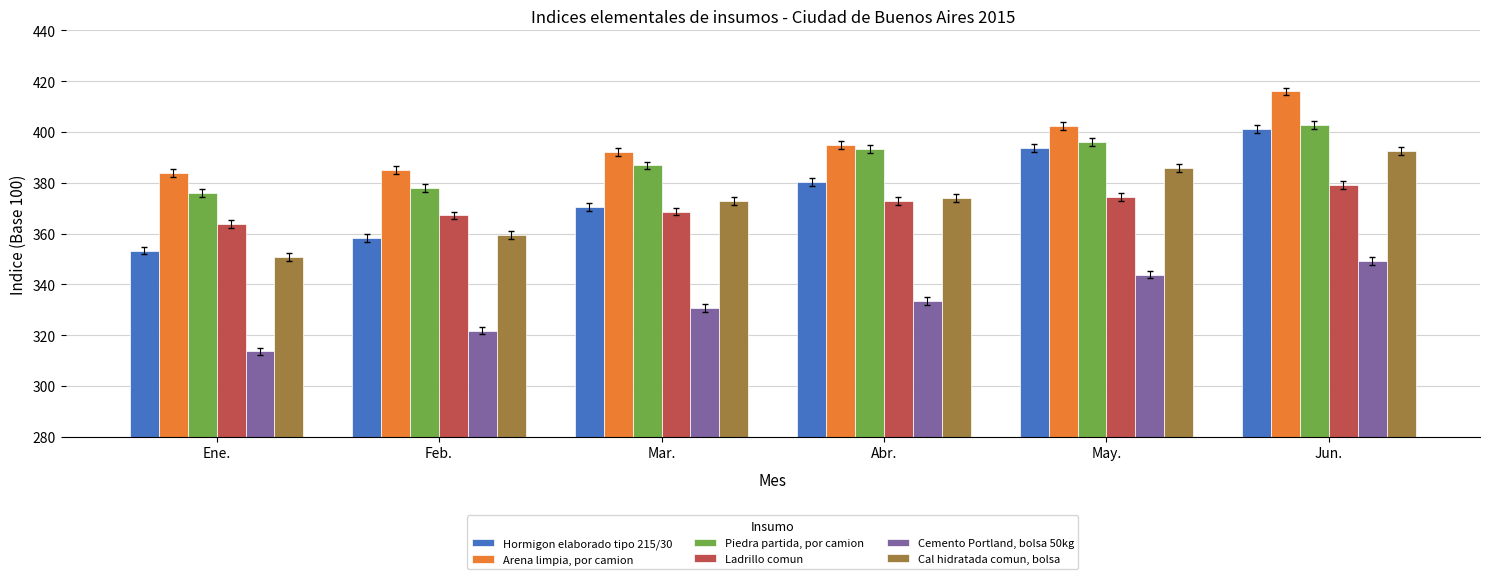

Rank the series by their maximum value, from lowest to highest.

Cemento Portland, bolsa 50kg, Ladrillo comun, Cal hidratada comun, bolsa, Hormigon elaborado tipo 215/30, Piedra partida, por camion, Arena limpia, por camion